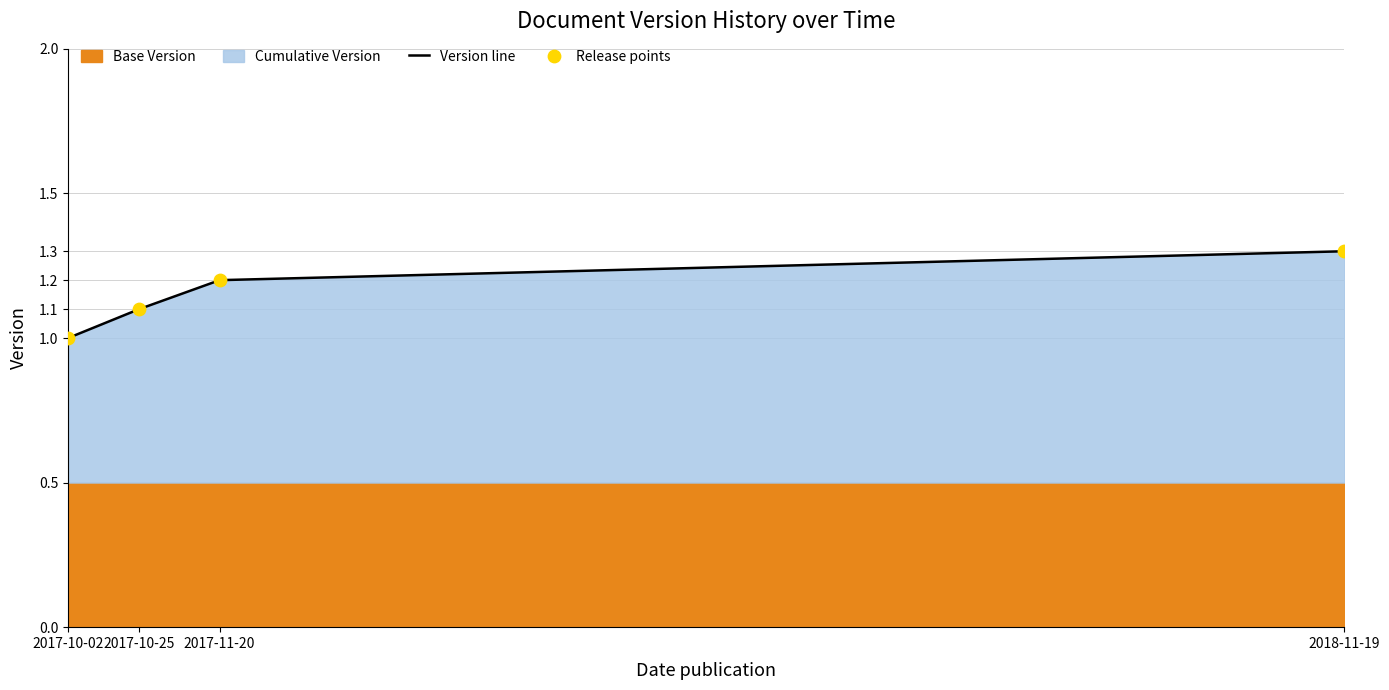

Which series has the largest total across all categories?

Version line